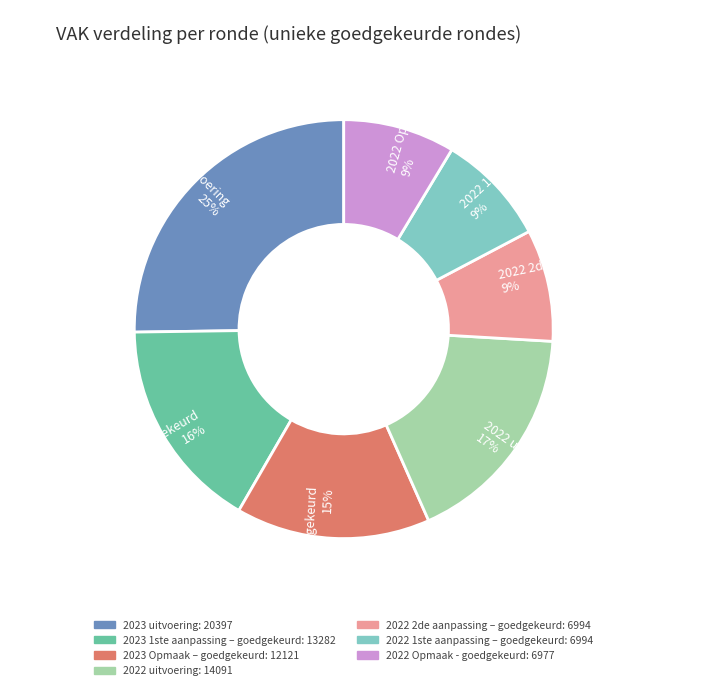

What is the ratio of the value at 2022 uitvoering to the value at 2023 1ste aanpassing – goedgekeurd?

1.1